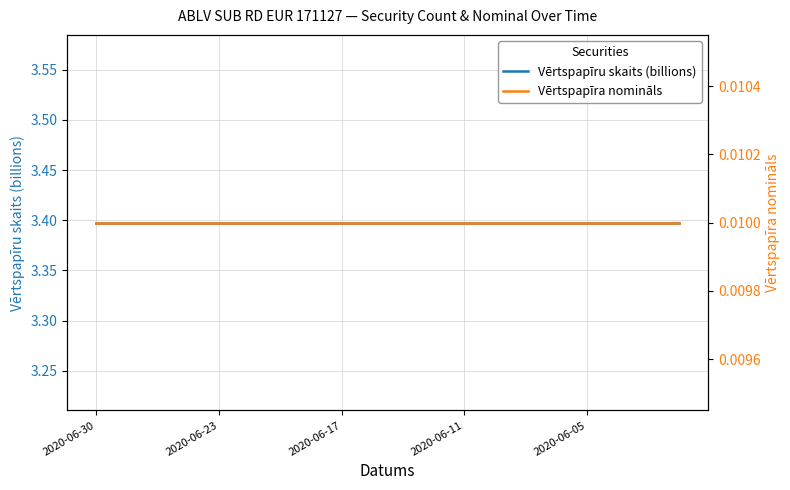

Does the chart display data point markers on the line(s)?

No